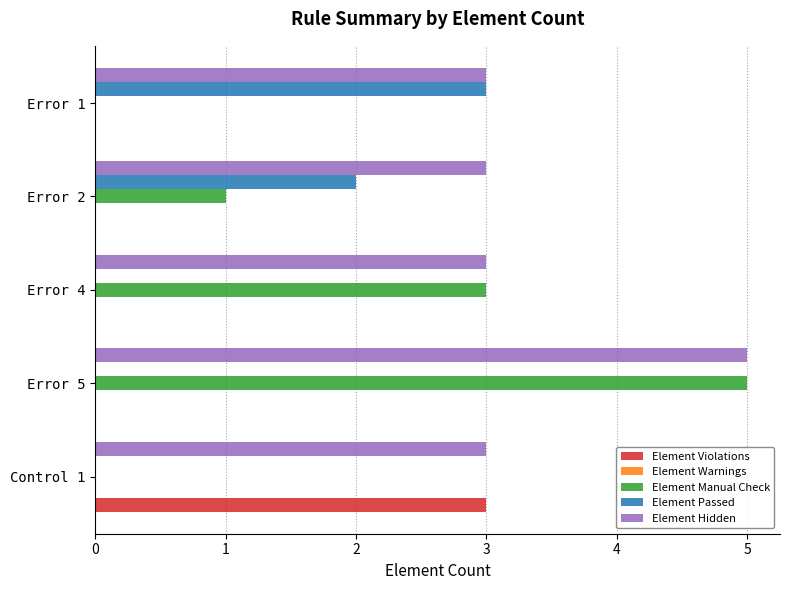

Is it true that Element Violations equals 0 at Error 2?

True